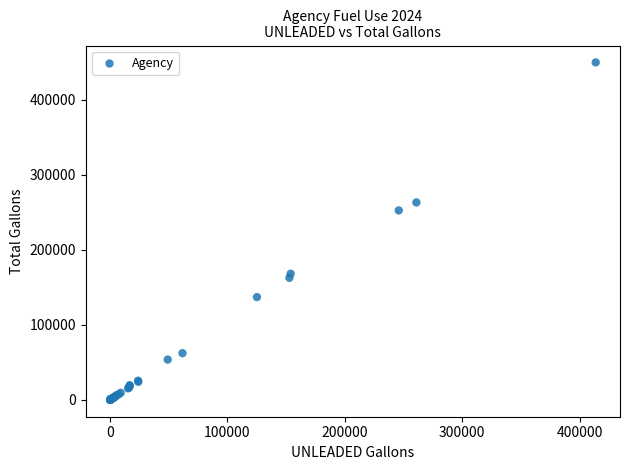

What Y value in the scatter plot is closest to 224804?

252411.3